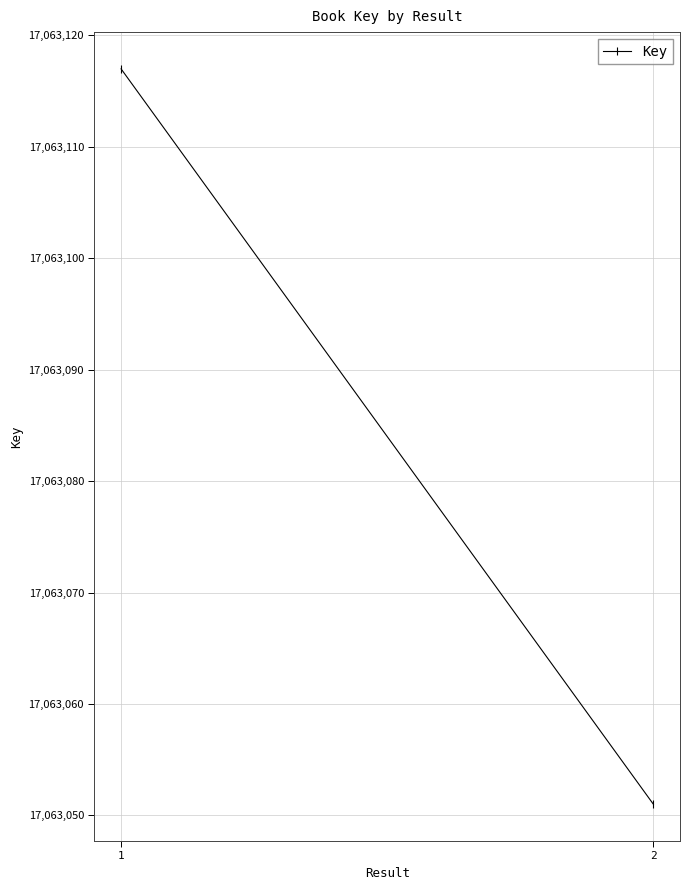

What is the greatest value displayed?

17063117